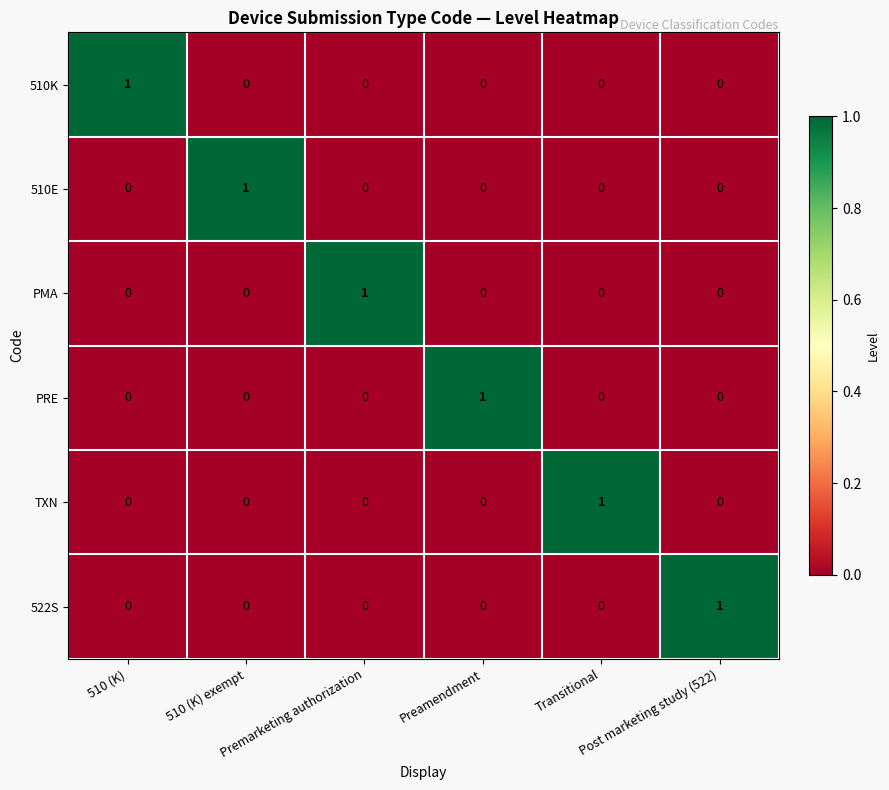

How many PMA values are between 0 and 1?

6